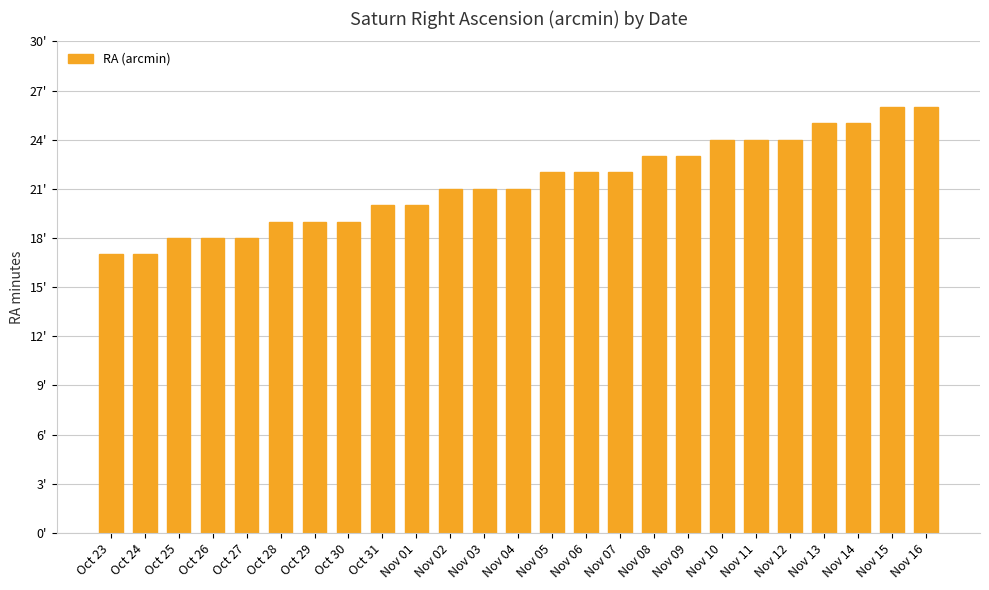

How many values are between 19 and 24?

16